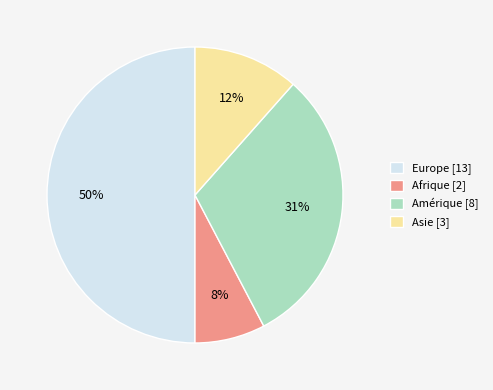

Does Asie [3] account for over 50% of the chart?

No